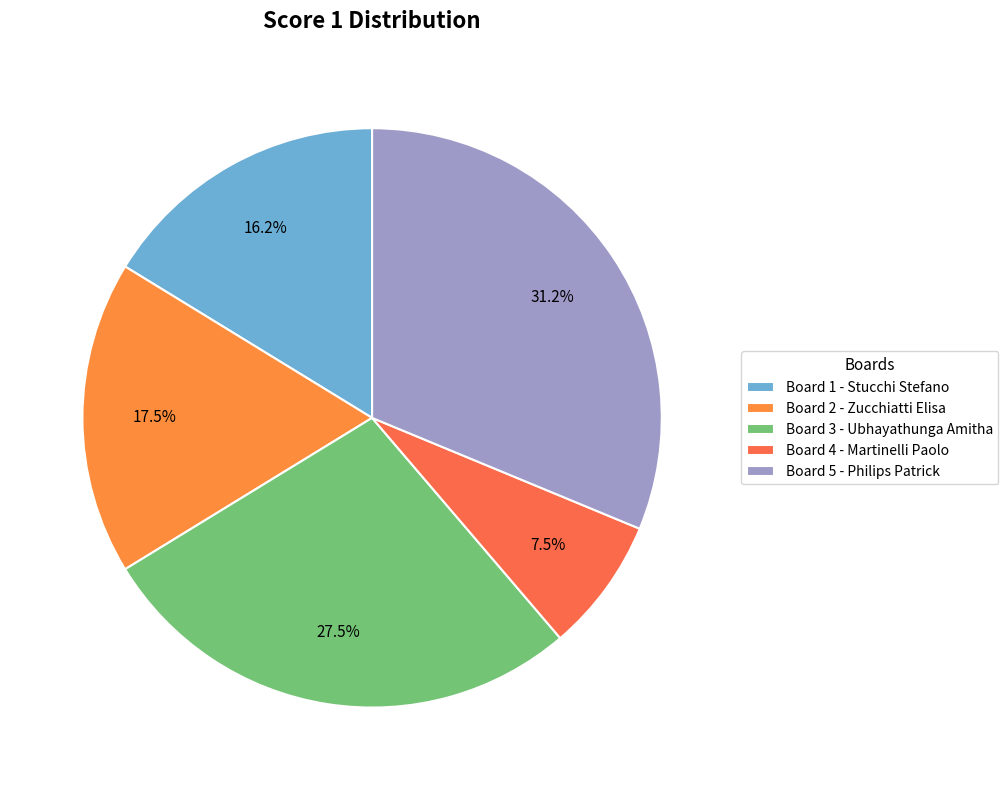

Is it true that Board 4 is 8% of the pie?

True